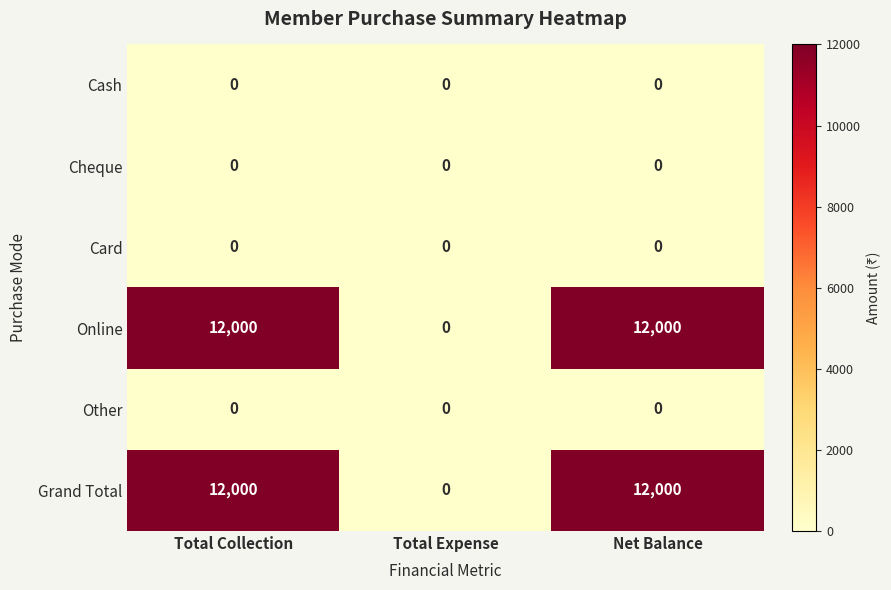

Reading left to right, extract all data points from this chart.

Cash: 0	0	0
Cheque: 0	0	0
Card: 0	0	0
Online: 12000	0	12000
Other: 0	0	0
Grand Total: 12000	0	12000